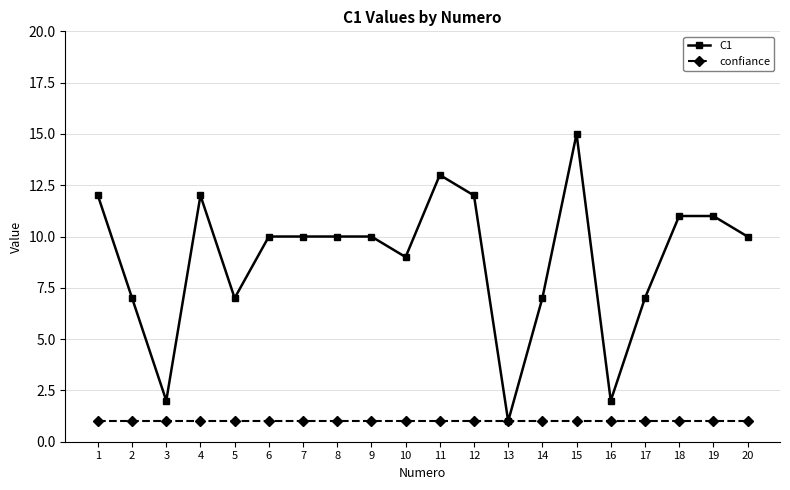

Which category has the lowest value in the C1 series?

13